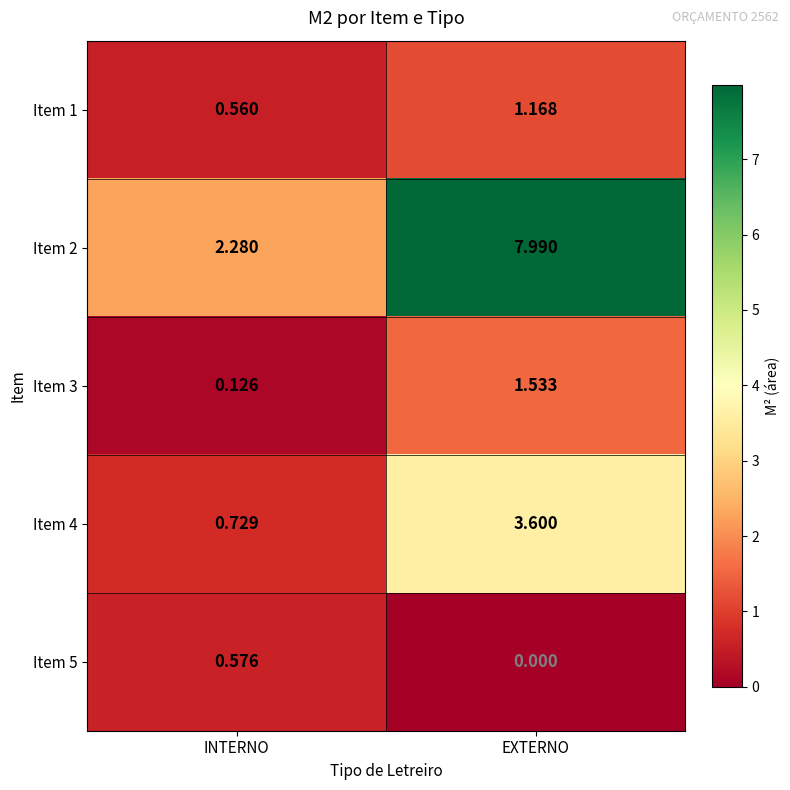

List the labels in order of Item 3 value, largest first.

EXTERNO, INTERNO